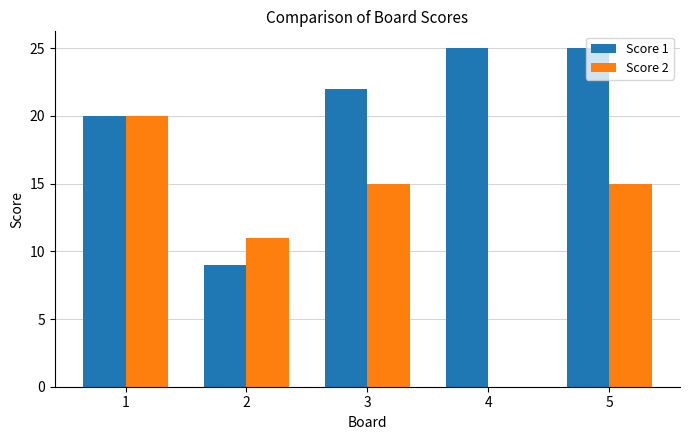

Is it true that Score 2 equals -10 at 4?

False